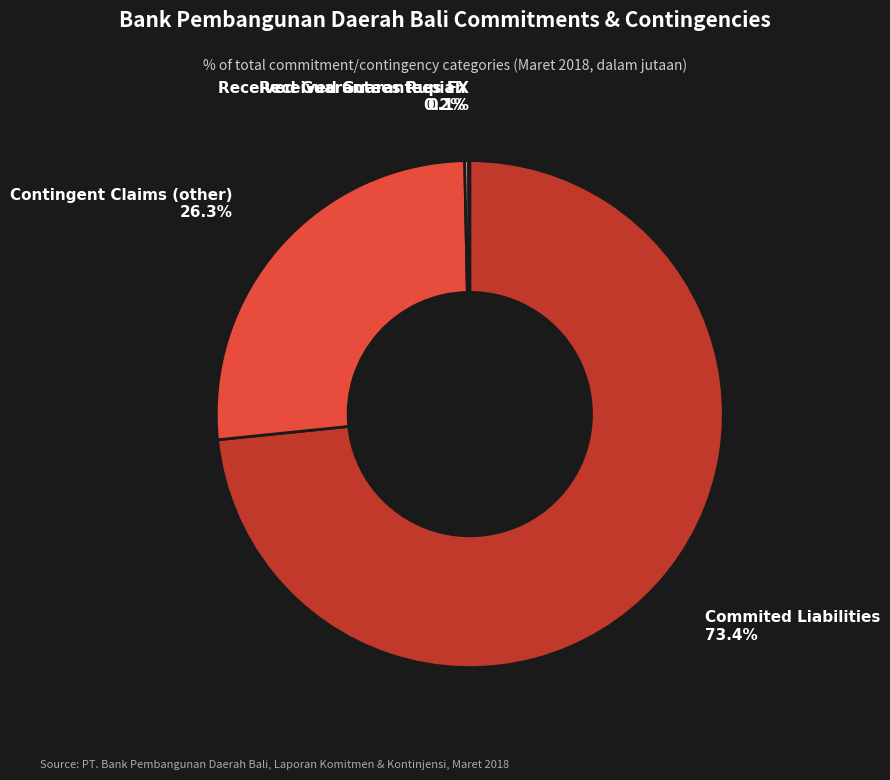

Is the sum of Contingent Claims (other) and Commited Liabilities greater than half?

Yes